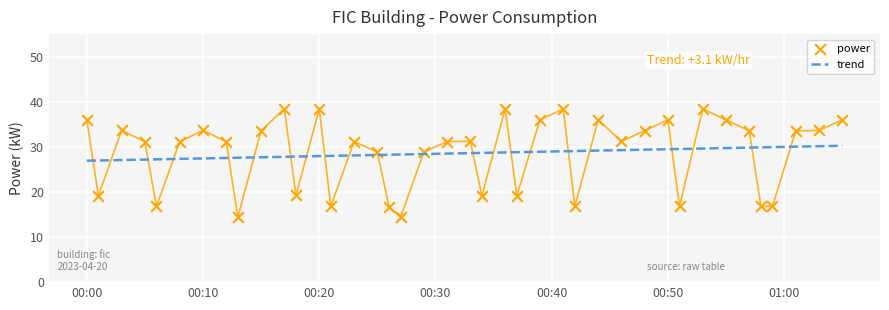

Which series has the largest total across all categories?

power